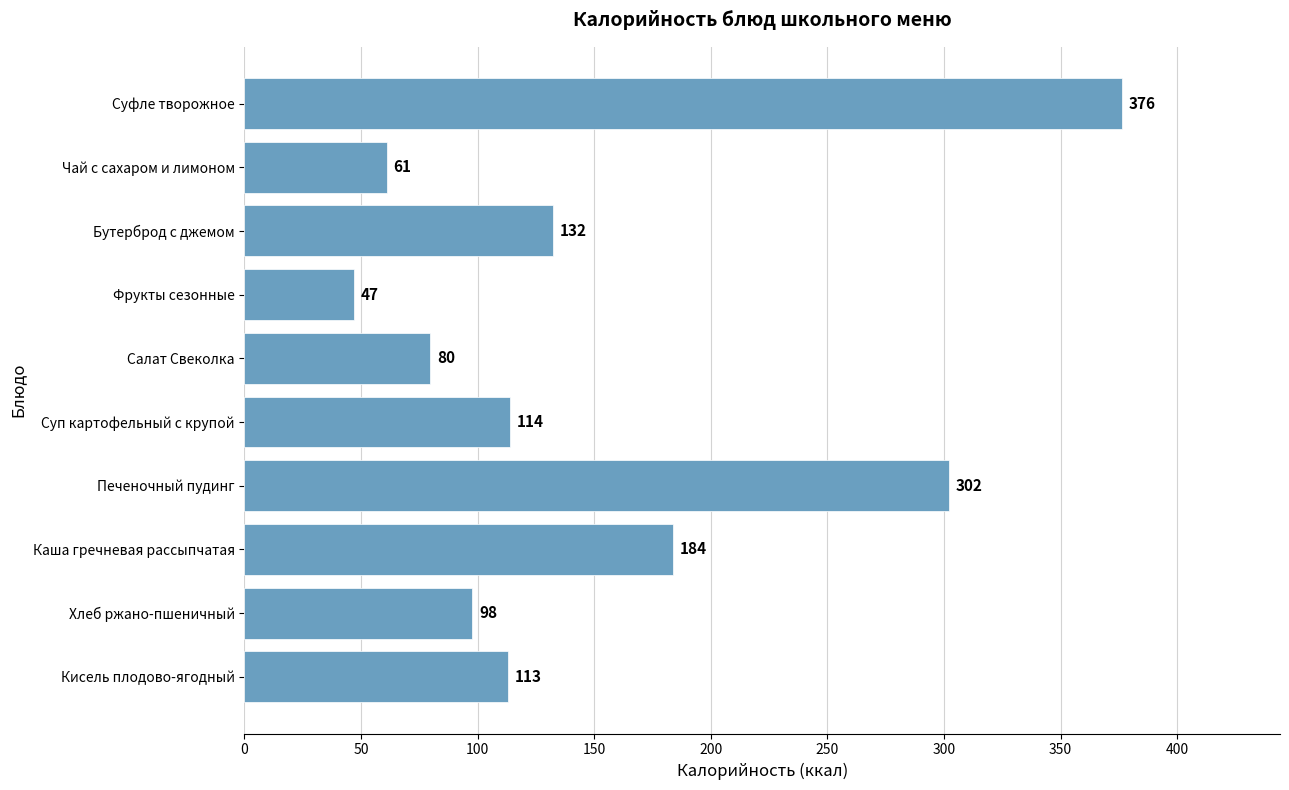

List the labels in order of value, largest first.

Суфле творожное, Печеночный пудинг, Каша гречневая рассыпчатая, Бутерброд с джемом, Суп картофельный с крупой, Кисель плодово-ягодный, Хлеб ржано-пшеничный, Салат Свеколка, Чай с сахаром и лимоном, Фрукты сезонные